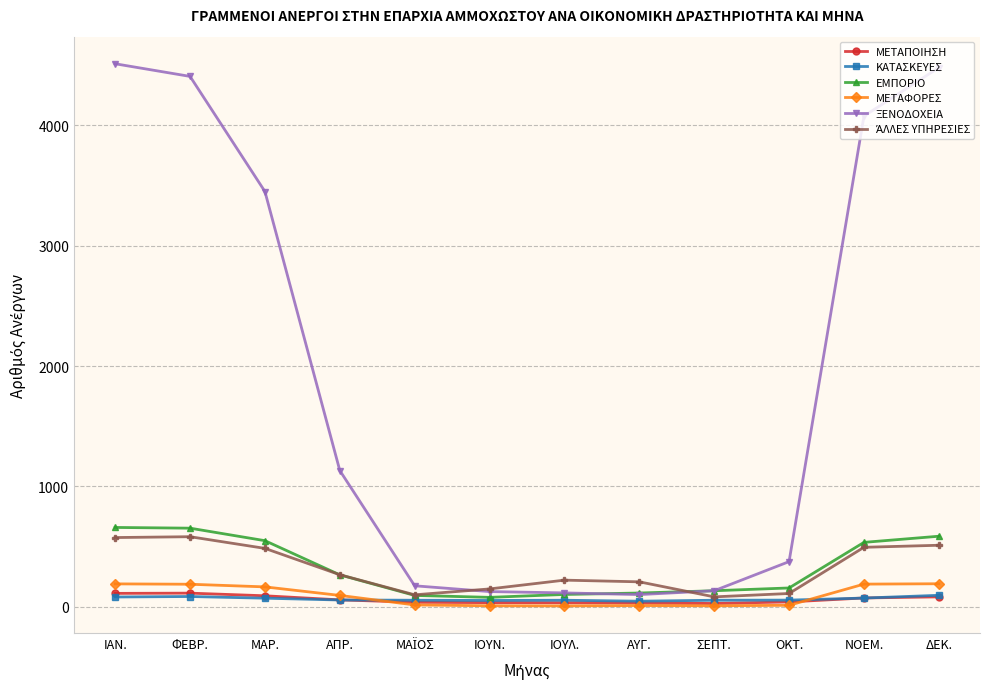

At how many categories does at least one series exceed 2108?

5